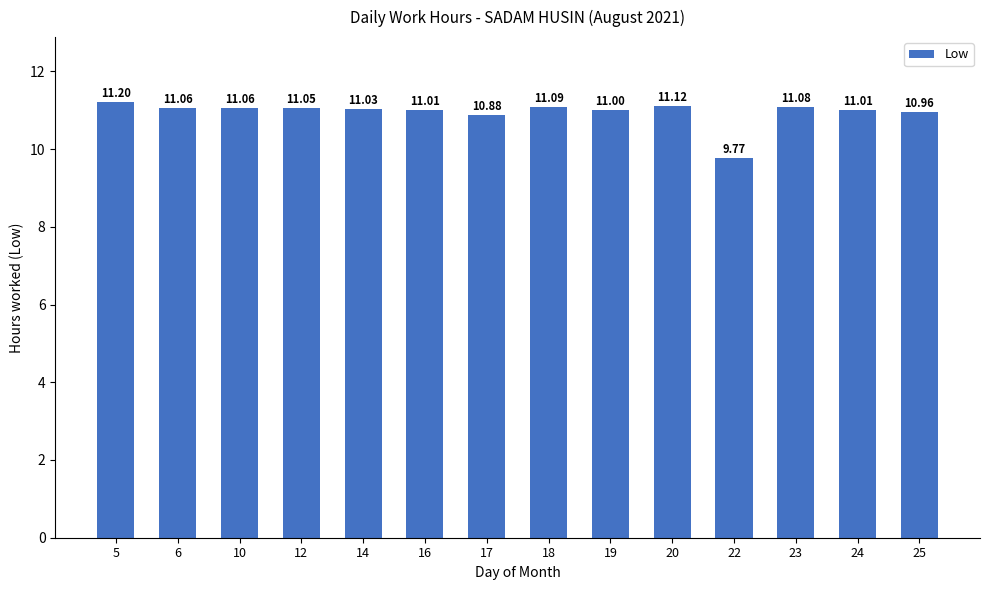

What is the greatest value displayed?

11.2